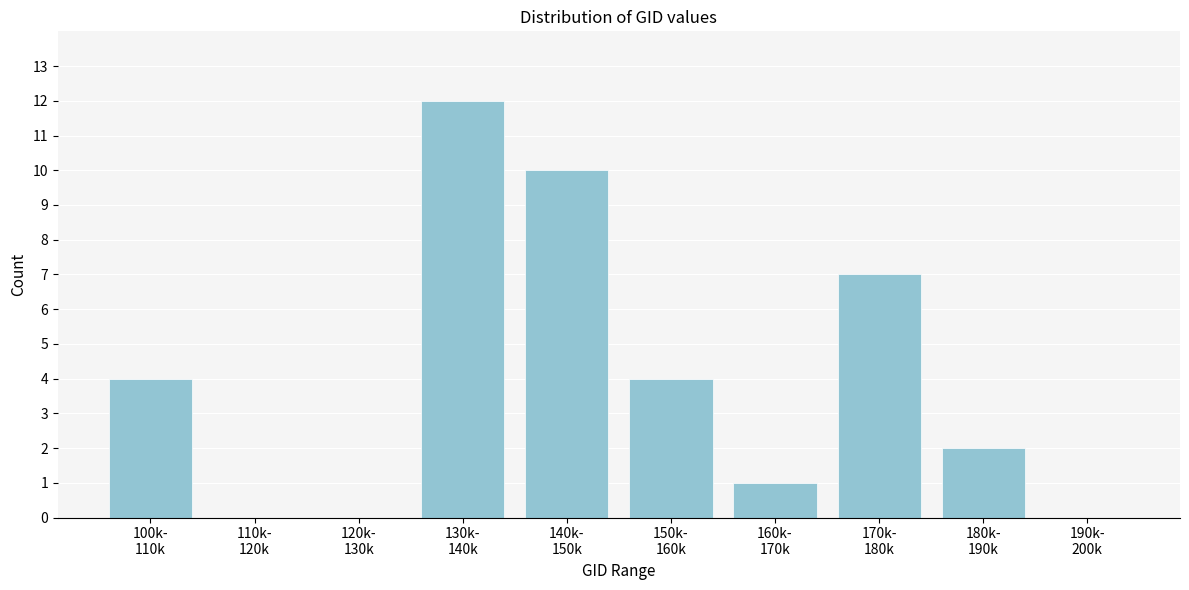

What is the sum of all values?

40